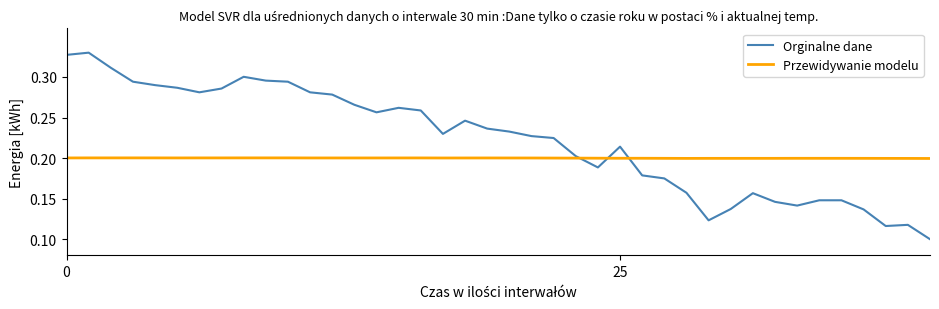

True or false: Orginalne dane and Przewidywanie modelu intersect in this chart.

True